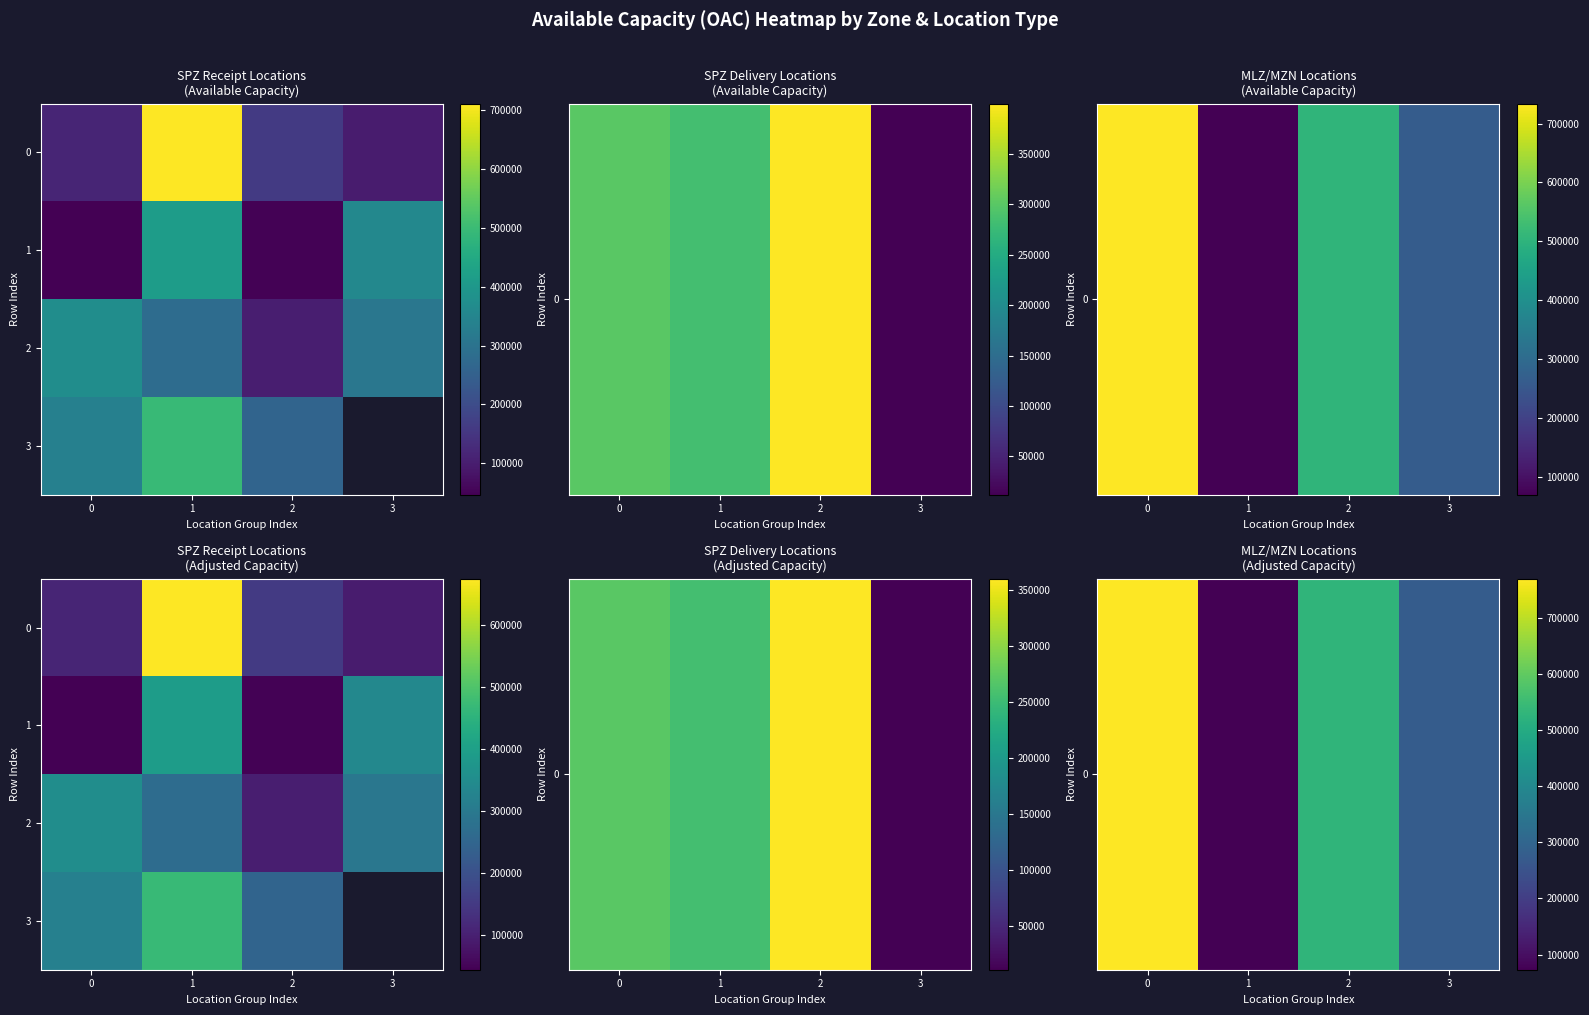

Is it true that 1 equals 47447.8 at 2?

True